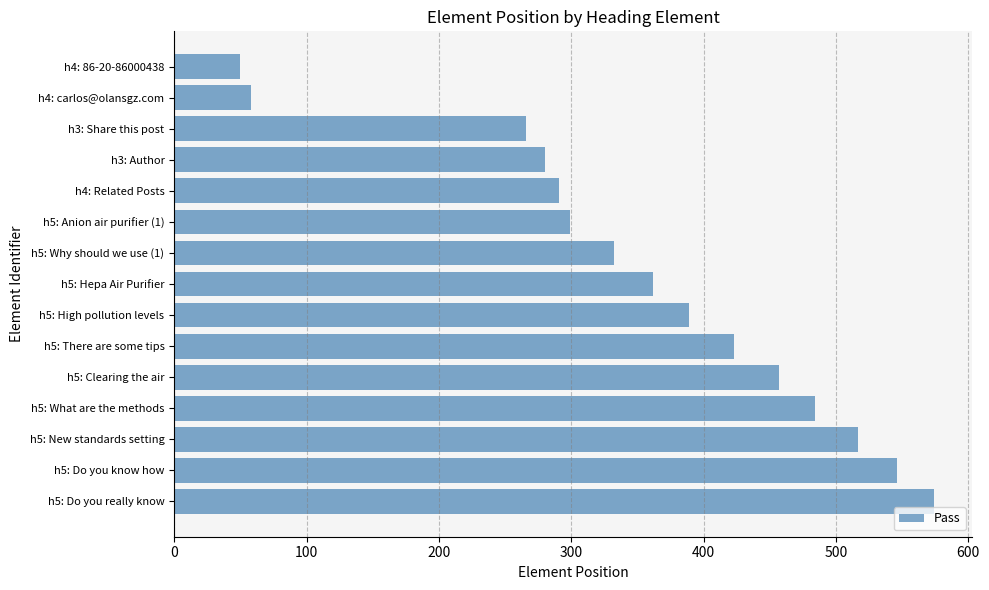

What is the label of the 13th bar from the bottom?

h3: Share this post